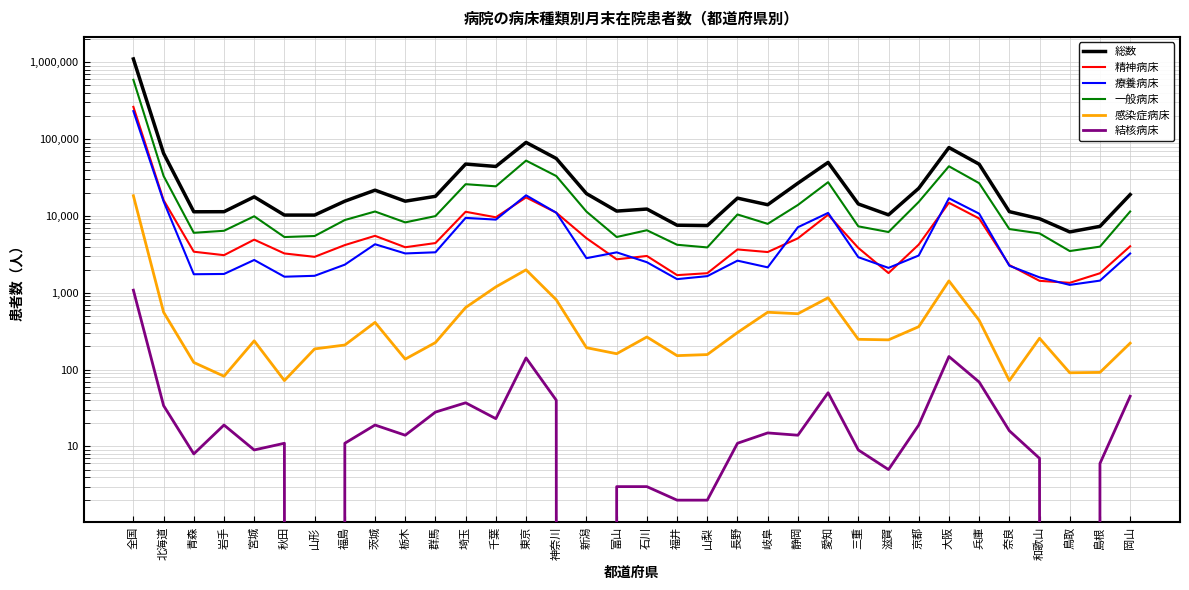

What is the greatest value displayed?

1105865